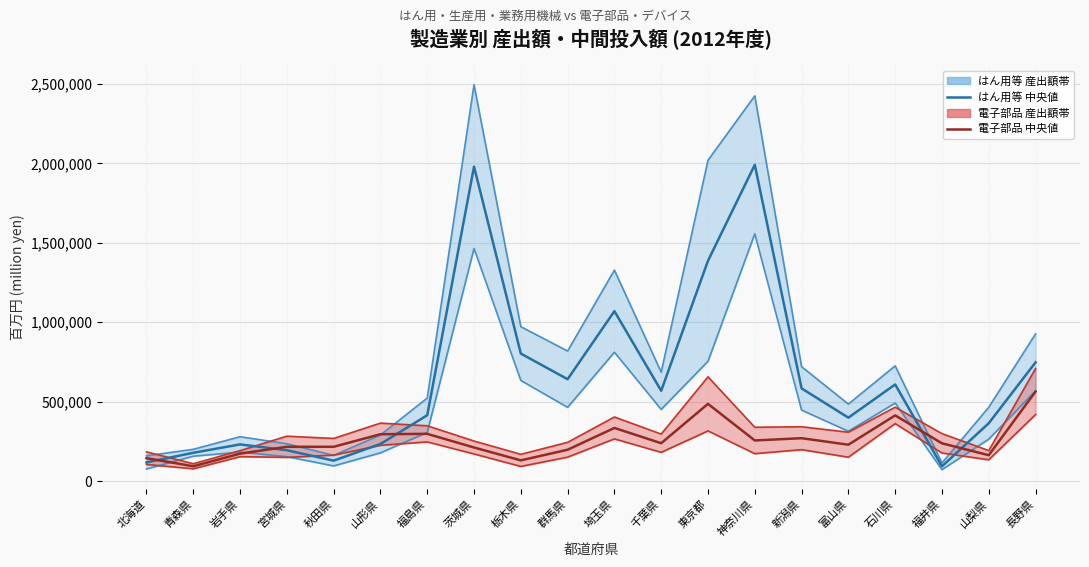

At which label does 電子部品 中央値 reach its minimum?

青森県